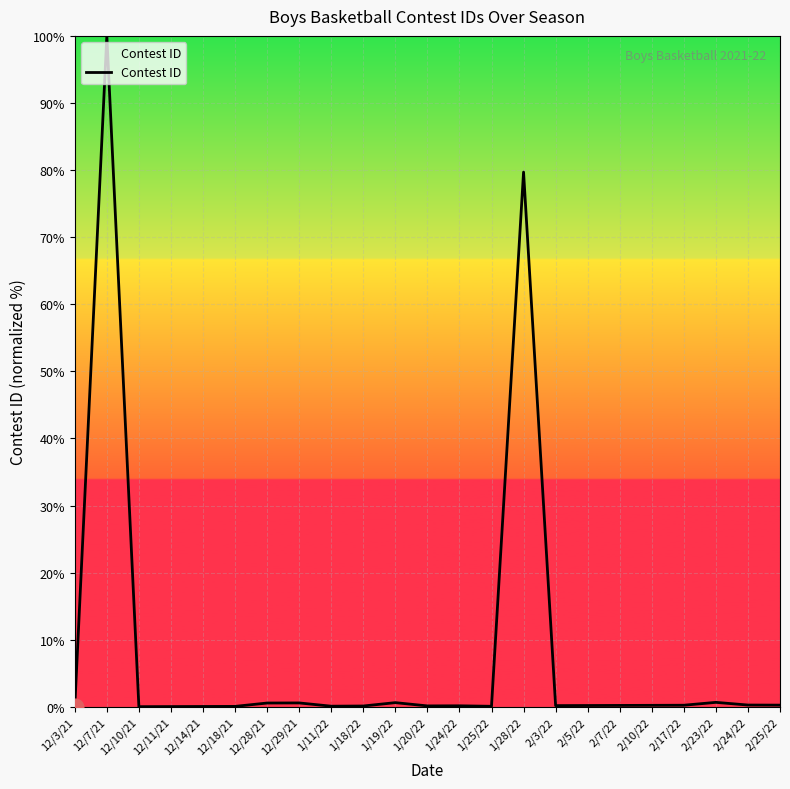

What is the sum of all values?

184.3